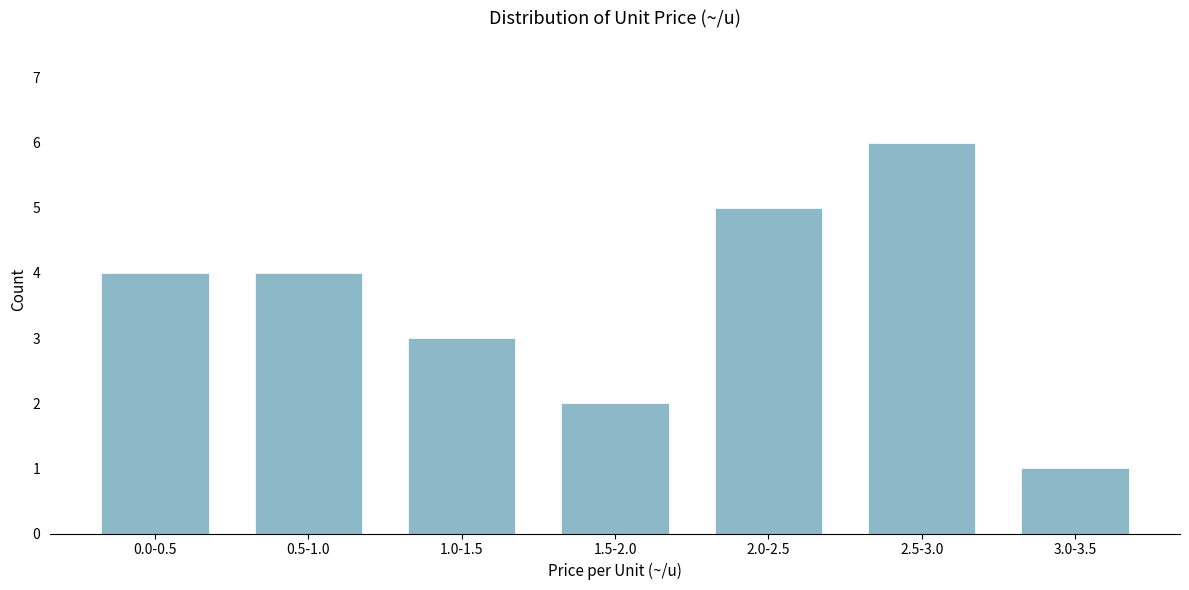

Reading right to left, list all the values displayed in this chart.

1	6	5	2	3	4	4